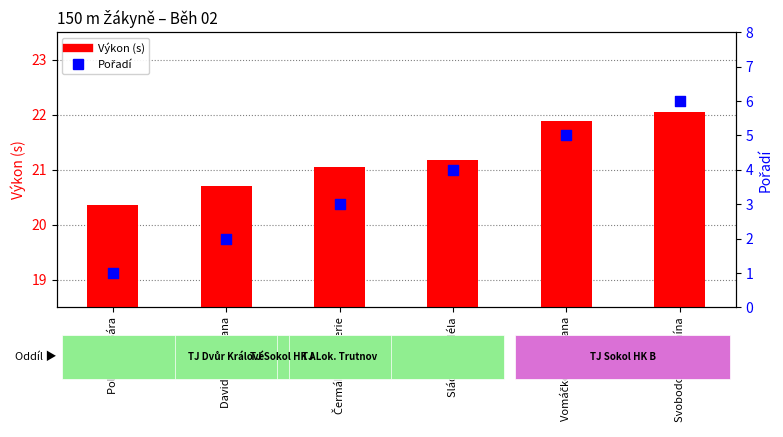

Which series contains the lowest Y value?

Pořadí